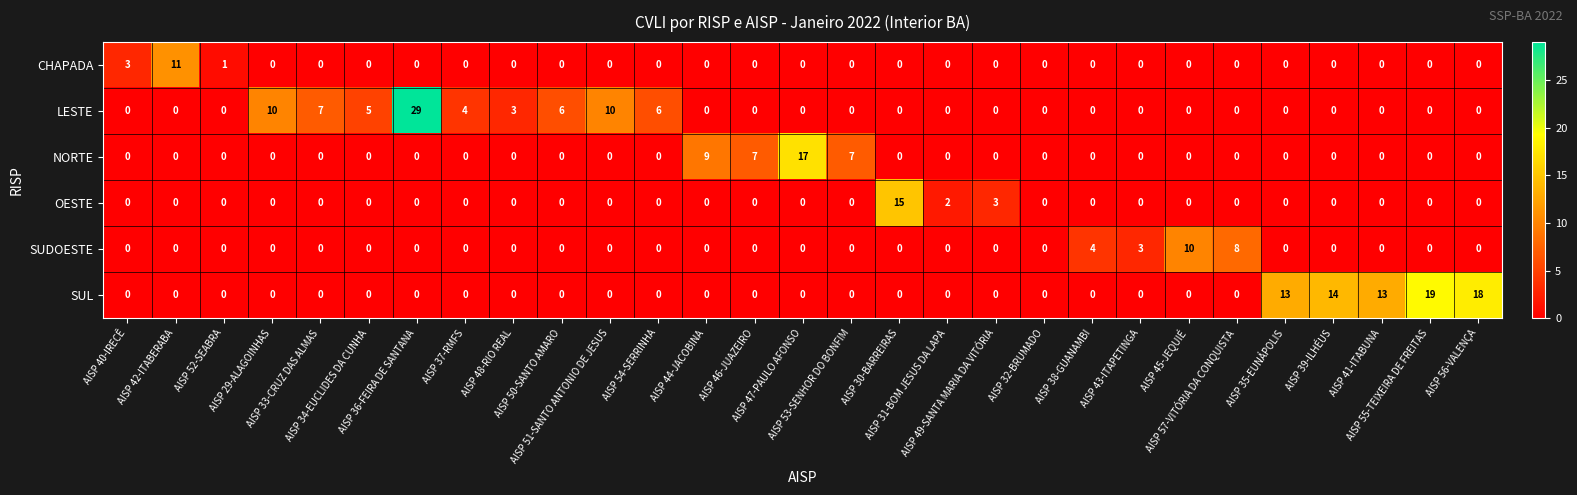

Rank the series by their maximum value, from lowest to highest.

SUDOESTE, CHAPADA, OESTE, NORTE, SUL, LESTE